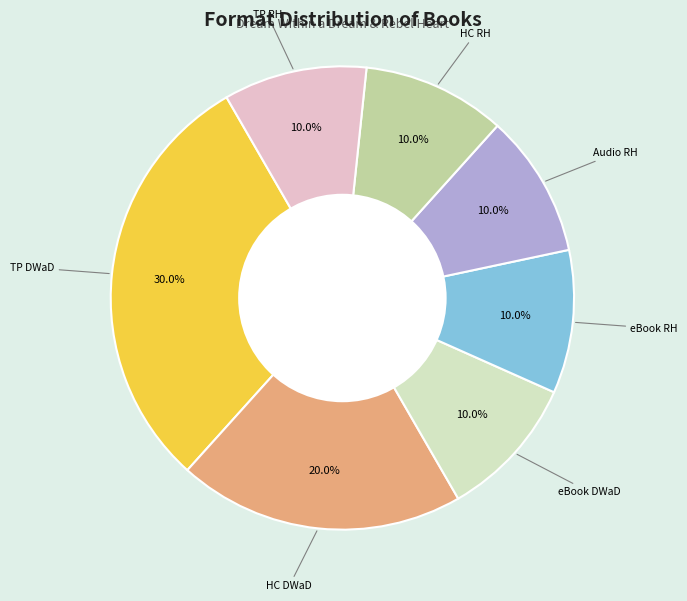

How much of the chart is everything except eBook DWaD?

90.0%